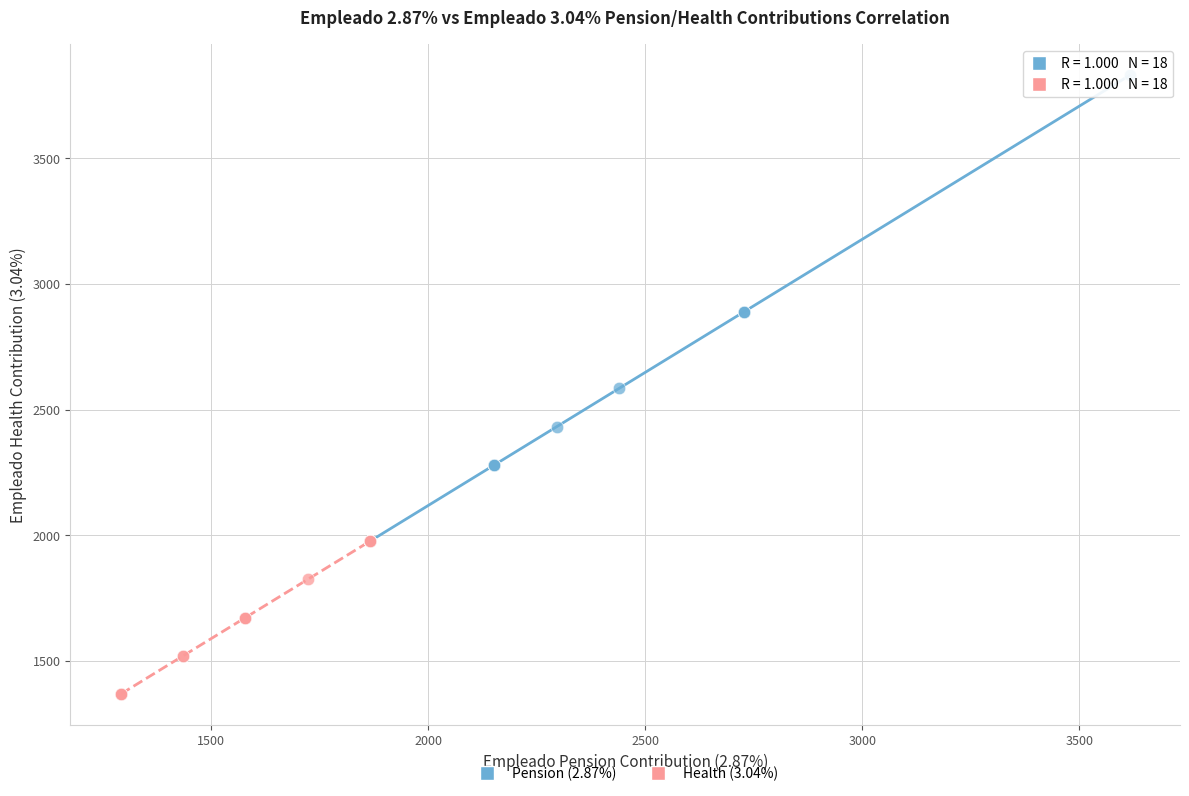

Which series reaches the maximum Y coordinate?

Pension (2.87%)